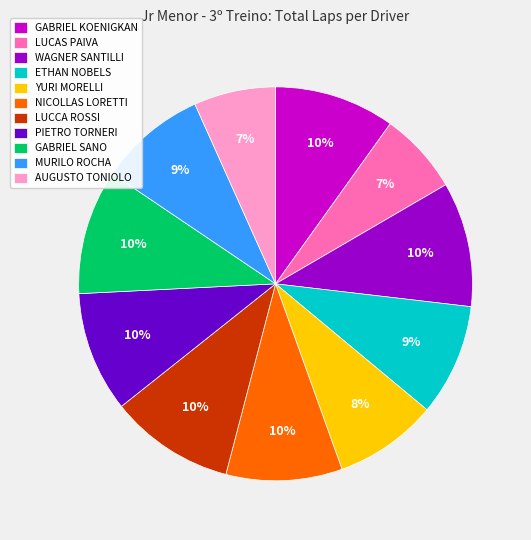

To the nearest percent, what portion does ETHAN NOBELS represent?

9%